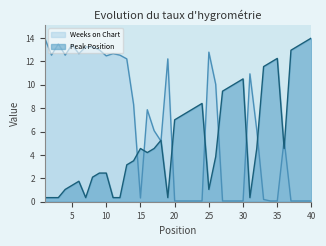

At 2, list the series in order from largest to smallest.

Weeks on Chart, Peak Position